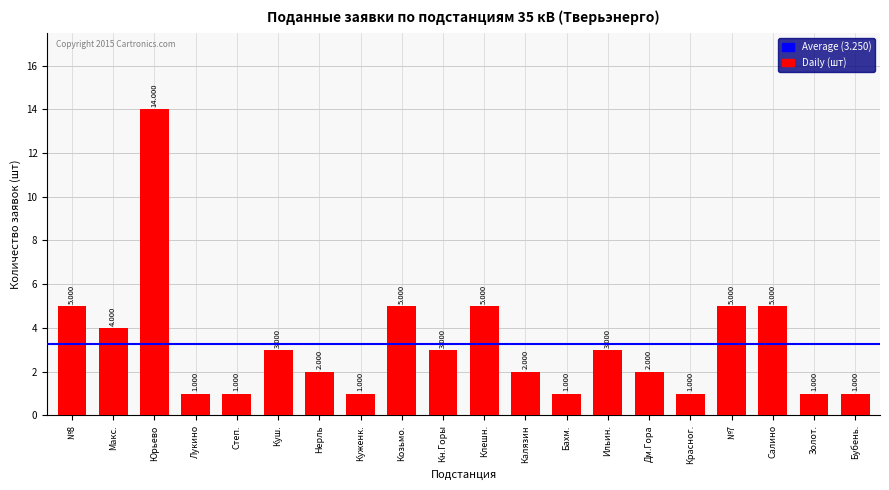

What is the difference between the second highest and minimum values?

4